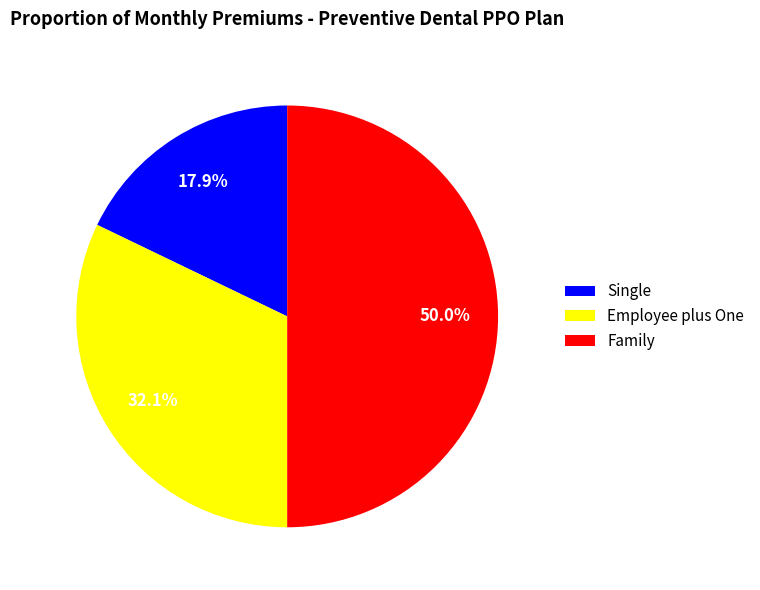

What percentage do Family and Single together represent?

67.9%